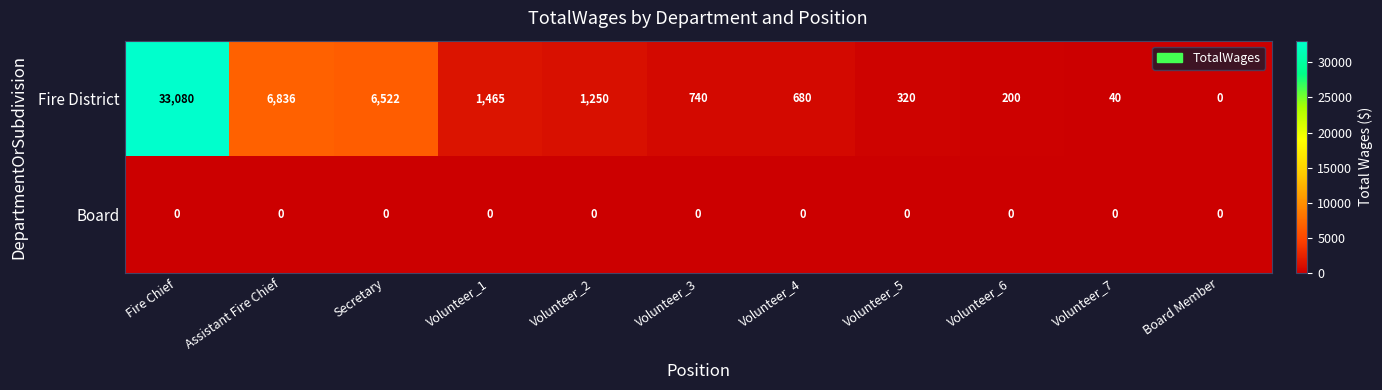

Which series has the largest total across all categories?

Fire District